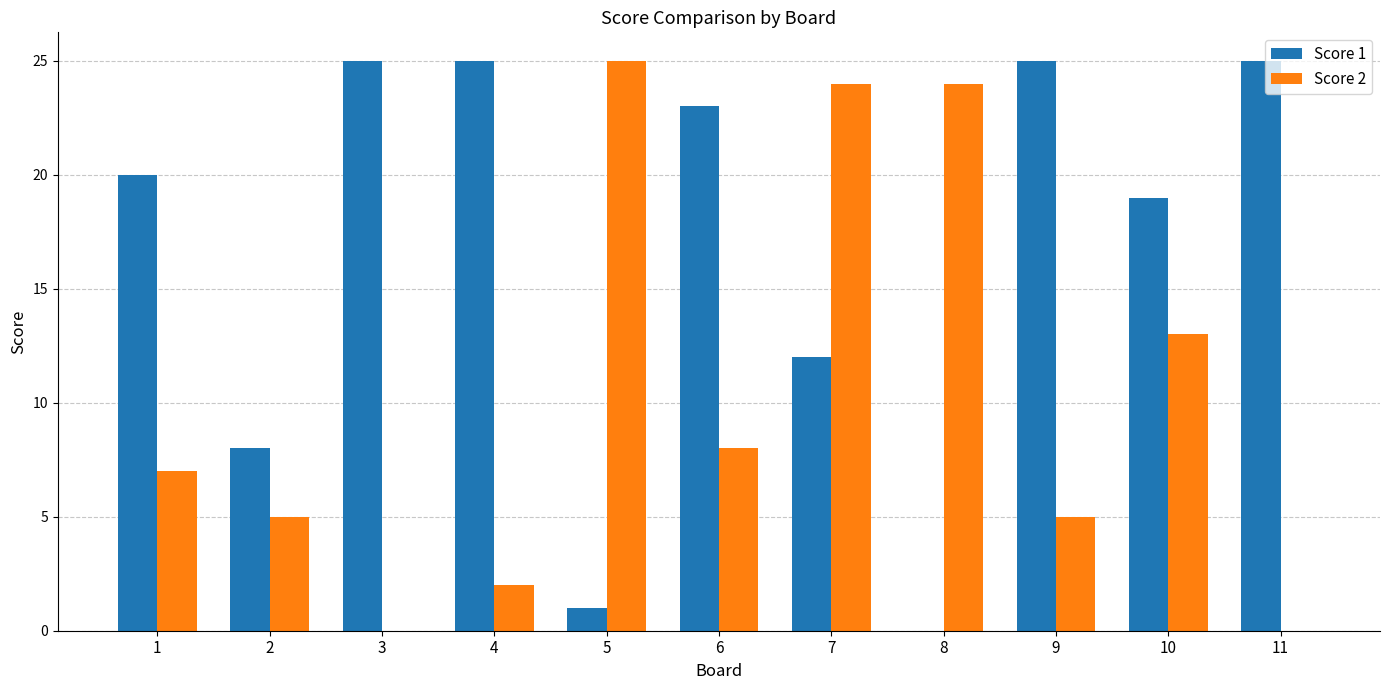

The Score 2 series shows 5 at 2. True or false?

True